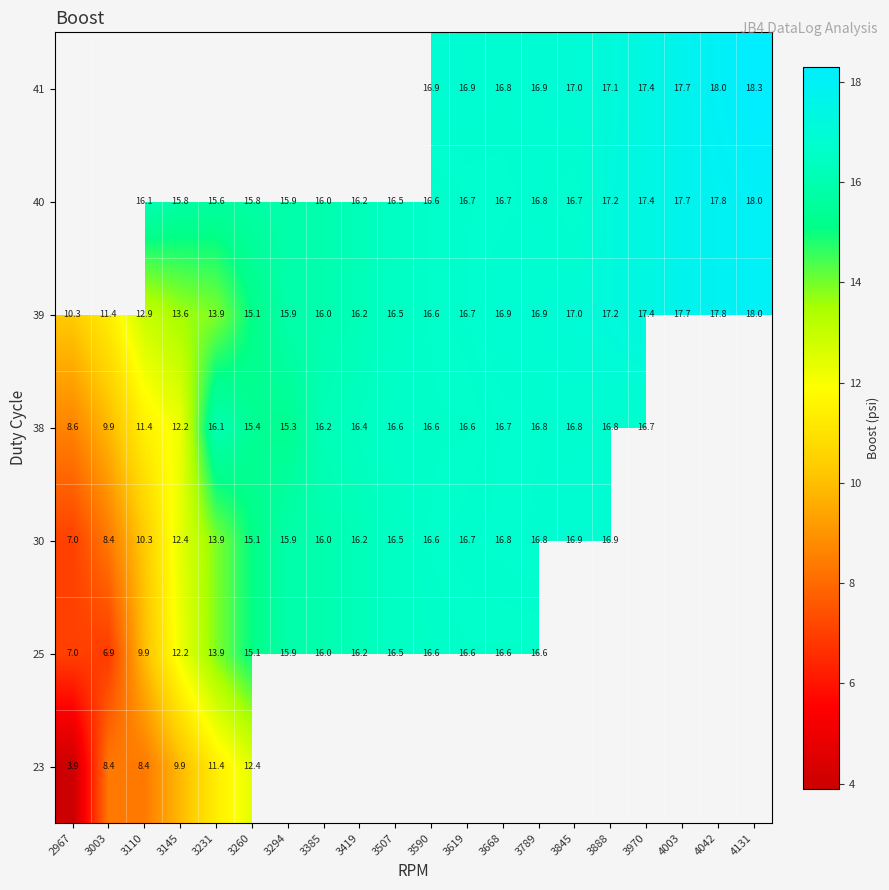

What is the sum of the 40 values at 3590 and 4131?

34.6